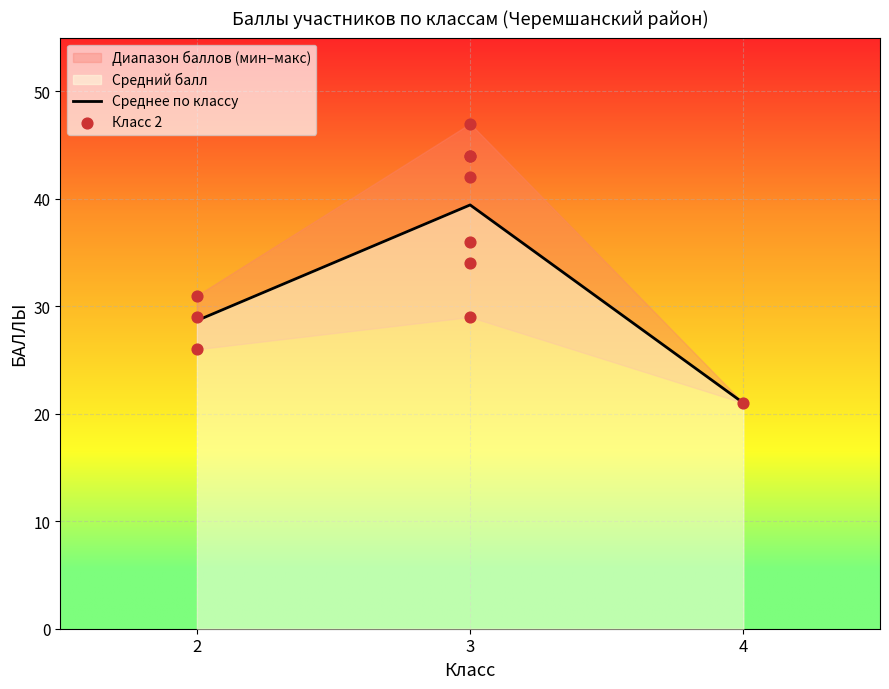

Rank the categories by Среднее по классу value from highest to lowest.

3, 2, 4